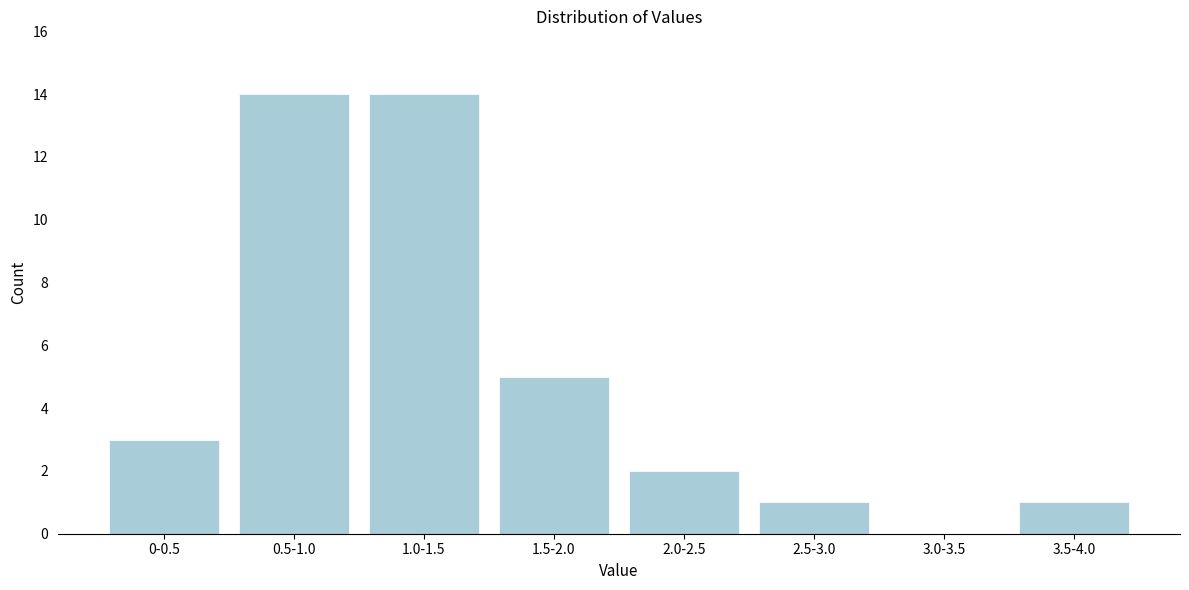

Reading right to left, transcribe all the data shown in this chart.

3.5-4.0=1	3.0-3.5=0	2.5-3.0=1	2.0-2.5=2	1.5-2.0=5	1.0-1.5=14	0.5-1.0=14	0-0.5=3